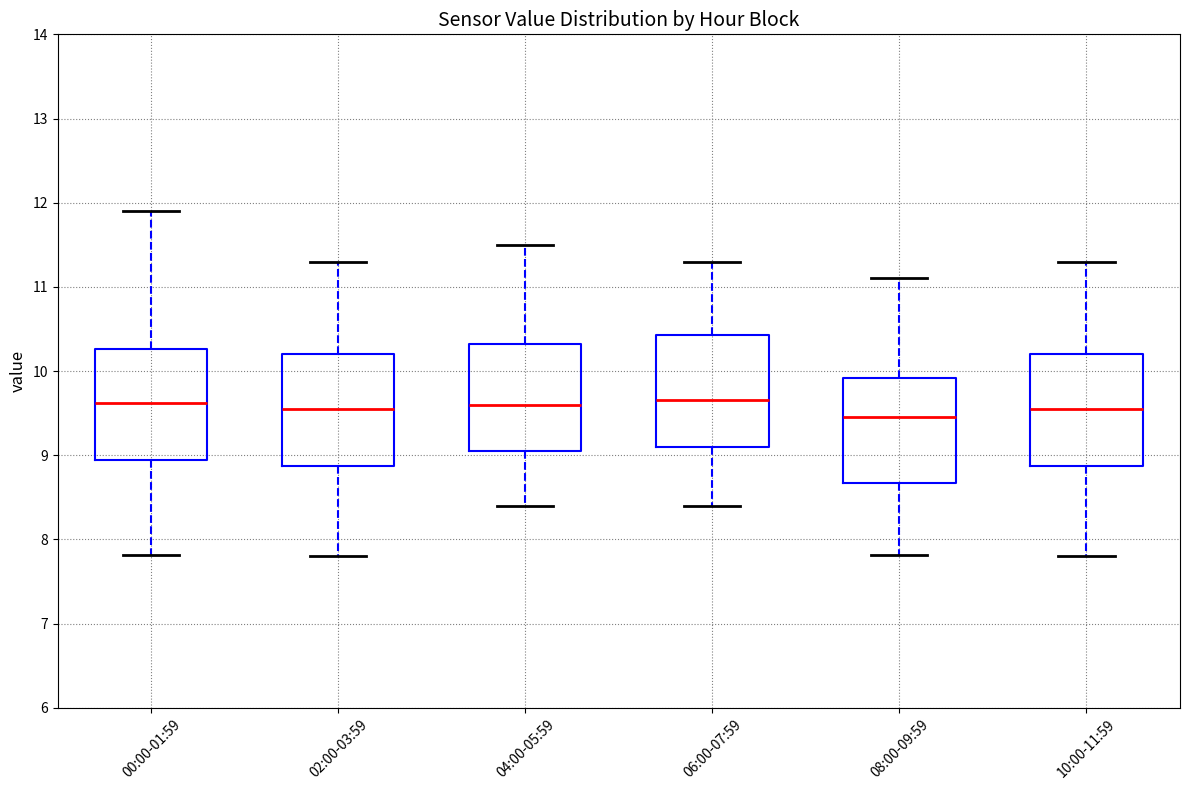

Where does the median line of the box for 04:00-05:59 sit on the y-axis? The values are not printed on the chart, so give them approximately, as read against the axis.

9.6